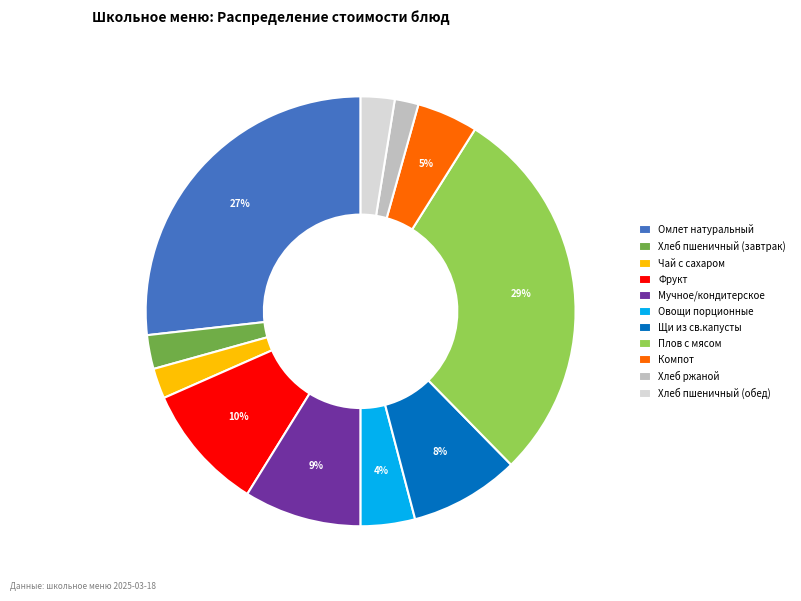

The Плов с мясом slice represents 44% of the pie. True or false?

False